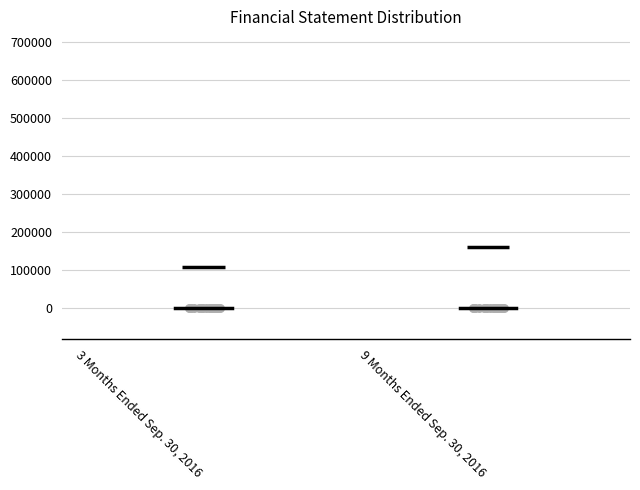

Comparing the boxes themselves (not the whiskers), which one is the tallest?

9 Months Ended Sep. 30, 2016